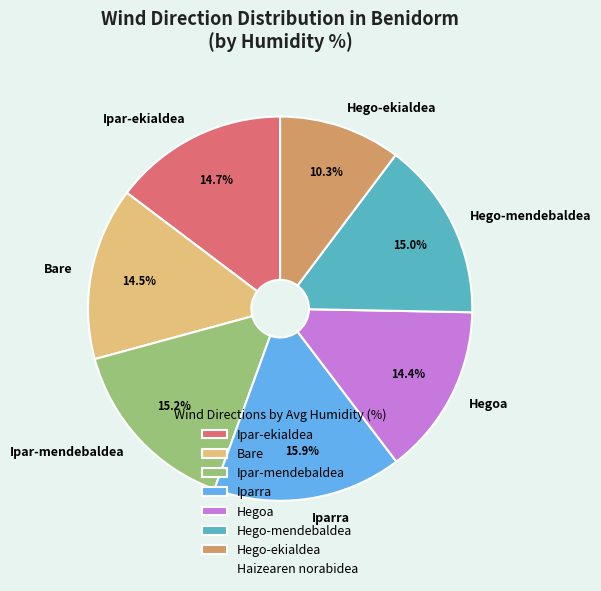

To the nearest percent, what percentage of the pie is Ipar-mendebaldea?

15%